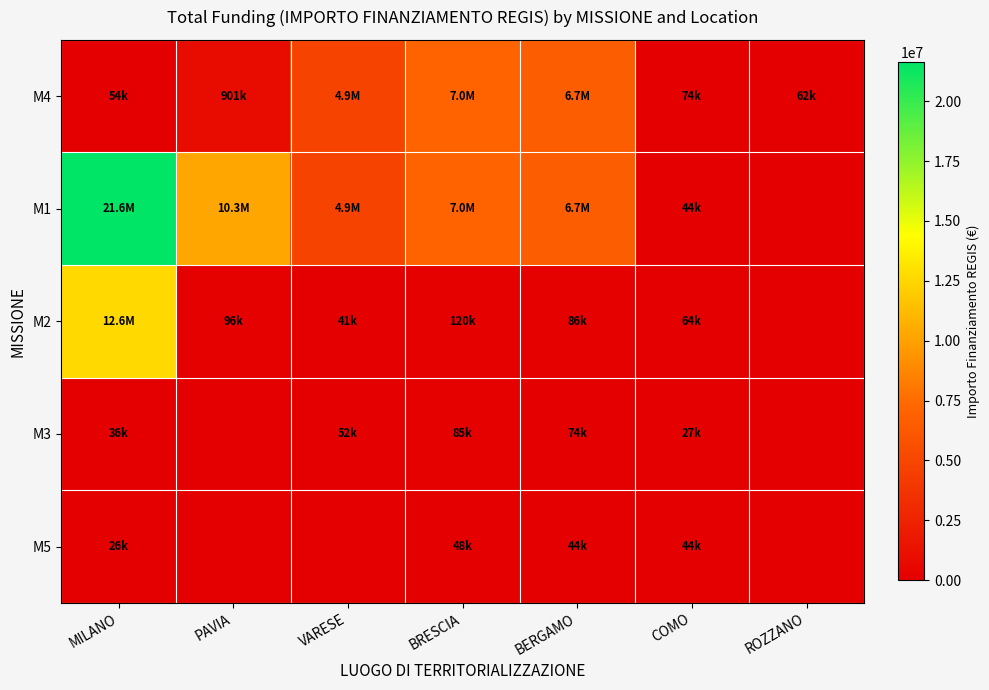

At how many categories does at least one series exceed 5842392?

4